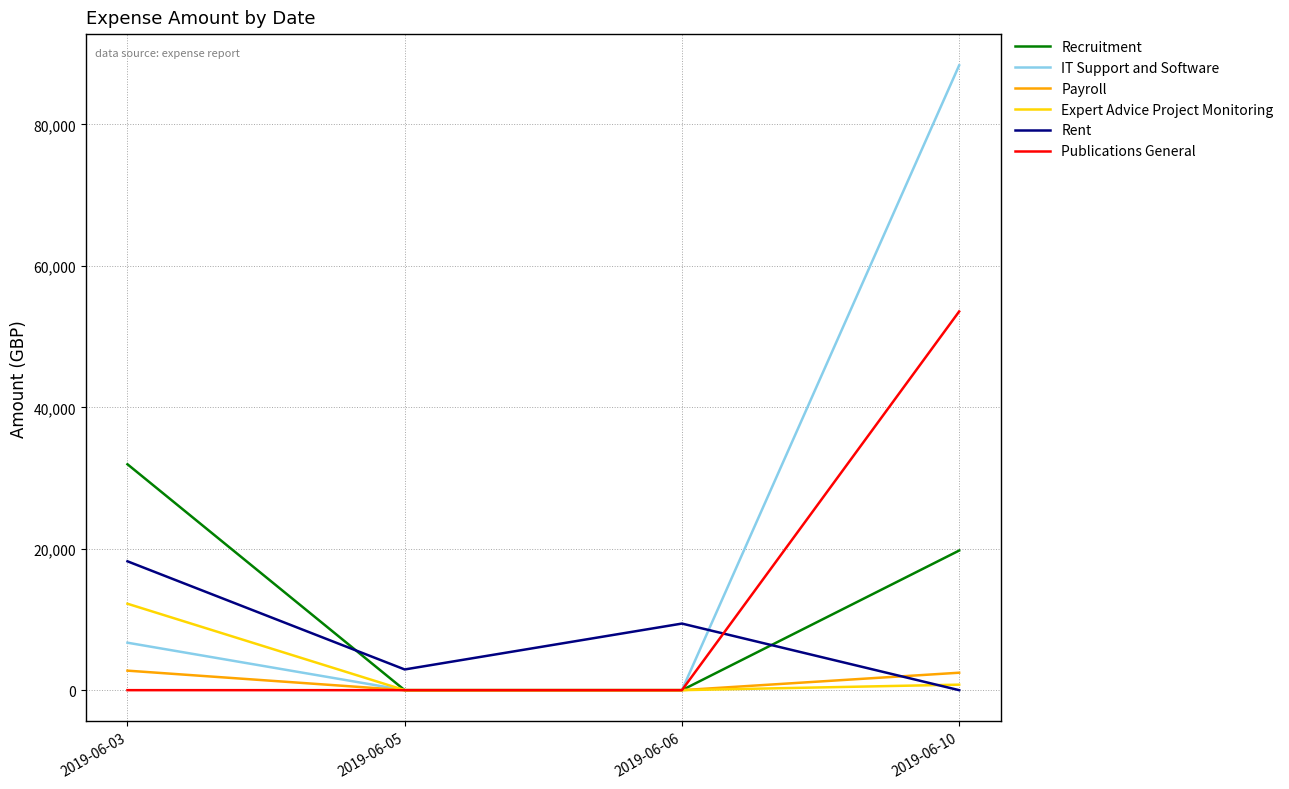

Where is IT Support and Software nearest to the value 44181?

2019-06-03